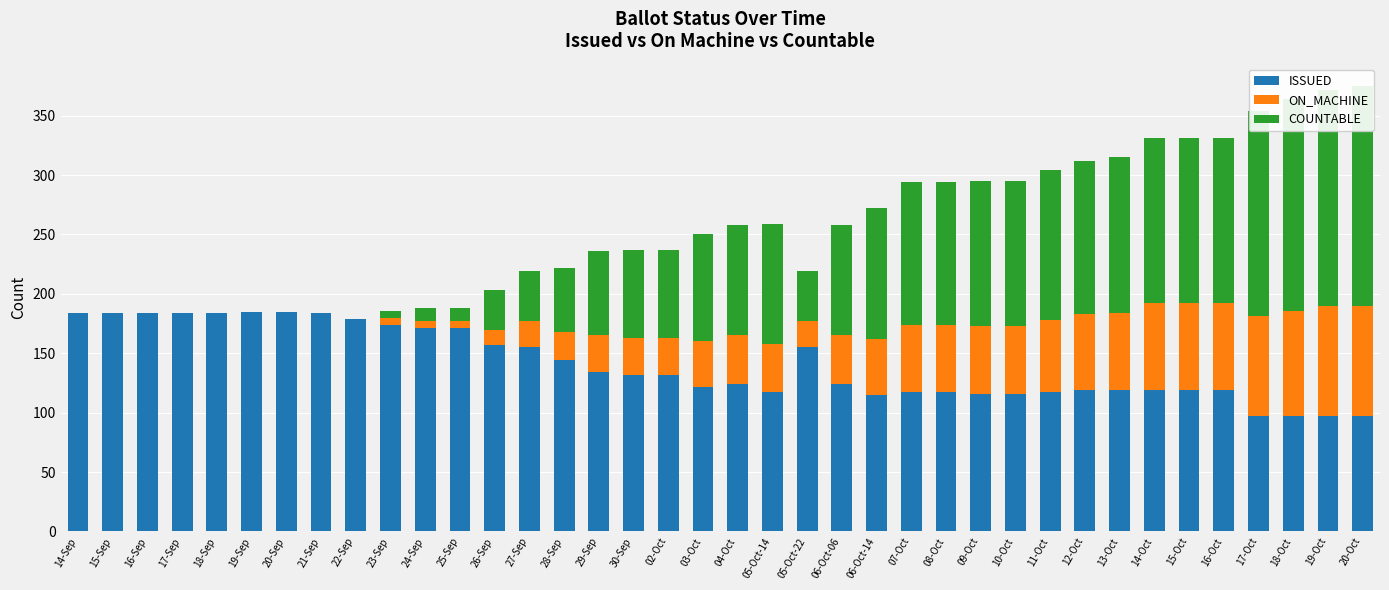

How many data points in ON_MACHINE are above 38?

18